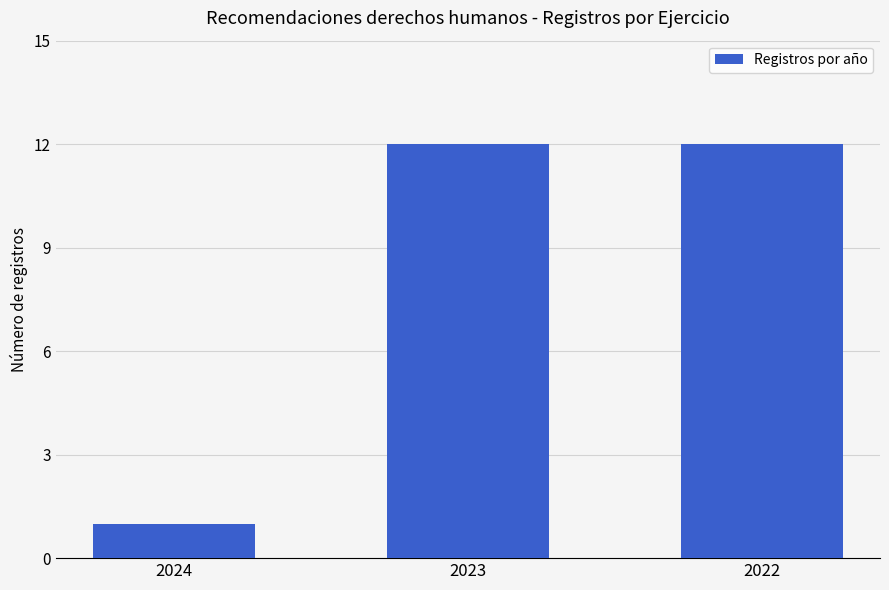

Which category has the lowest value across all series?

2024